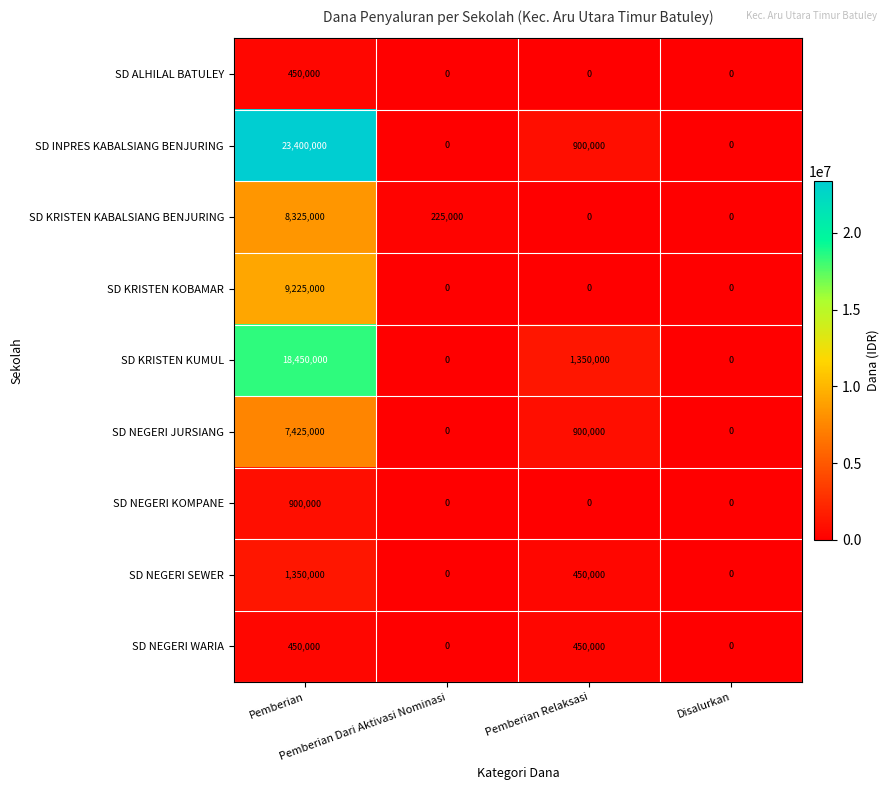

Which series has the largest range (max minus min)?

SD INPRES KABALSIANG BENJURING